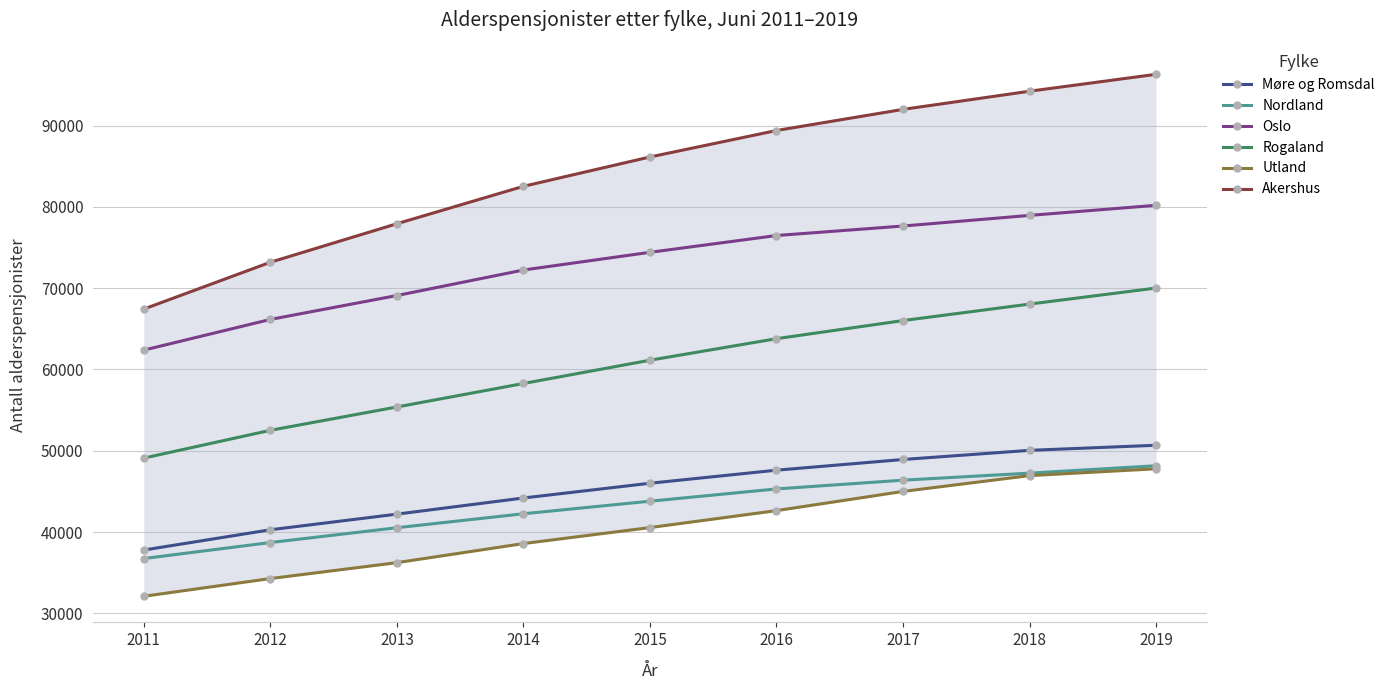

What is the sum of all Akershus values?

759208